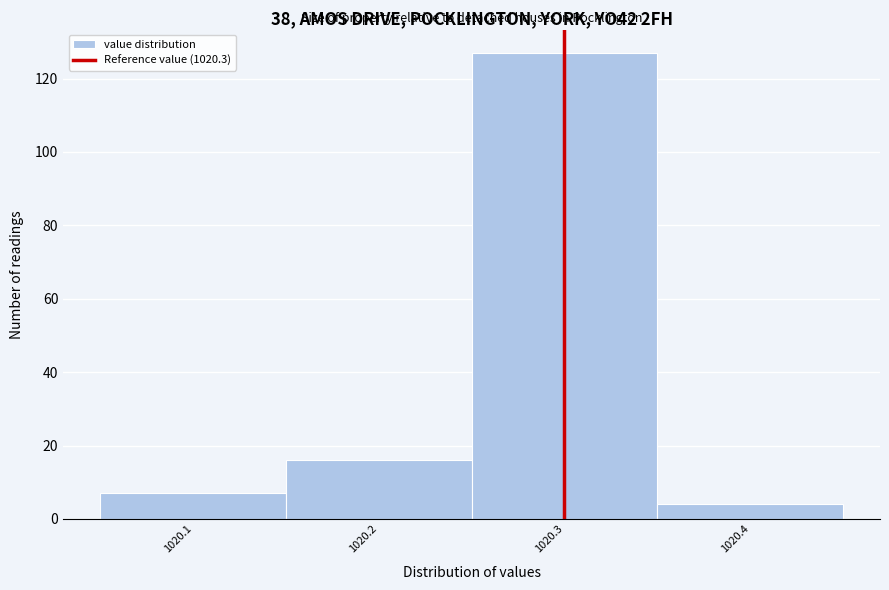

Reading left to right, list every bar in this chart as the range it spans on the x-axis followed by its height. The values are not printed on the chart, so give them approximately, as read against the axis.

1020.05 to 1020.15: 8
1020.15 to 1020.25: 16
1020.25 to 1020.35: 128
1020.35 to 1020.45: 4